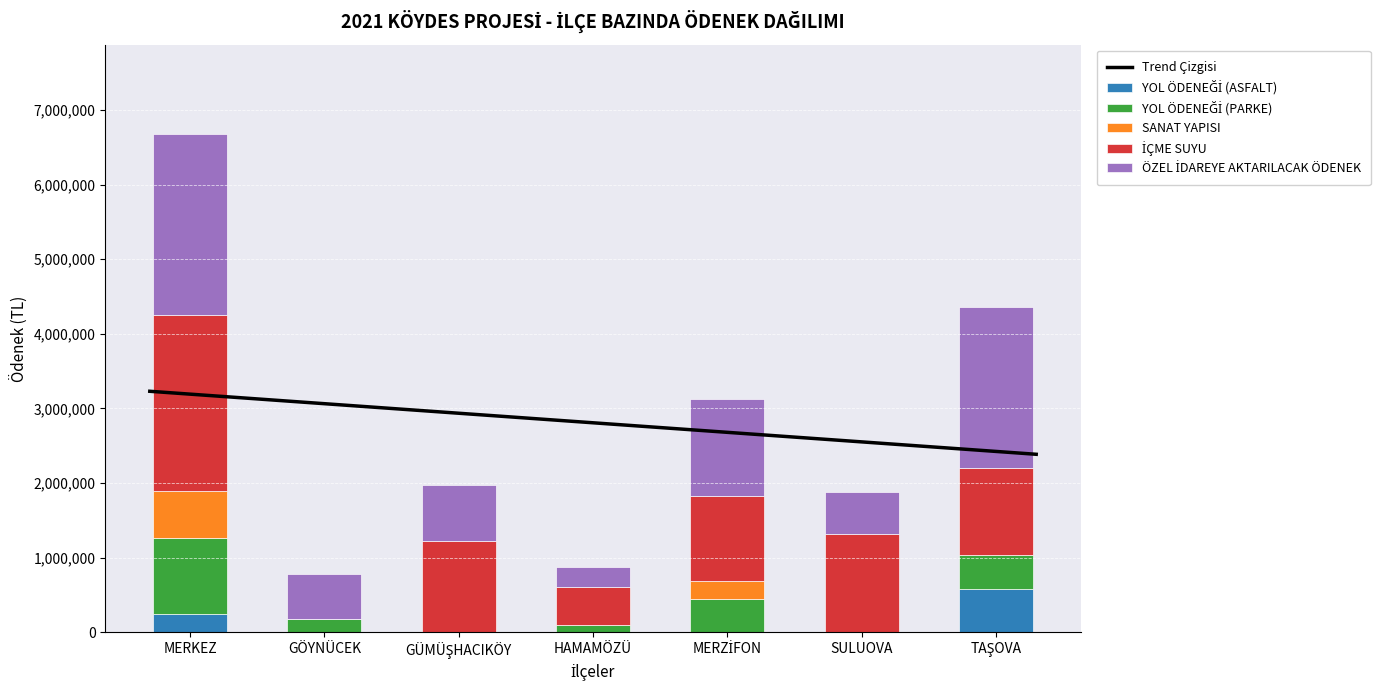

What is the label of the 3rd bar from the right?

MERZİFON